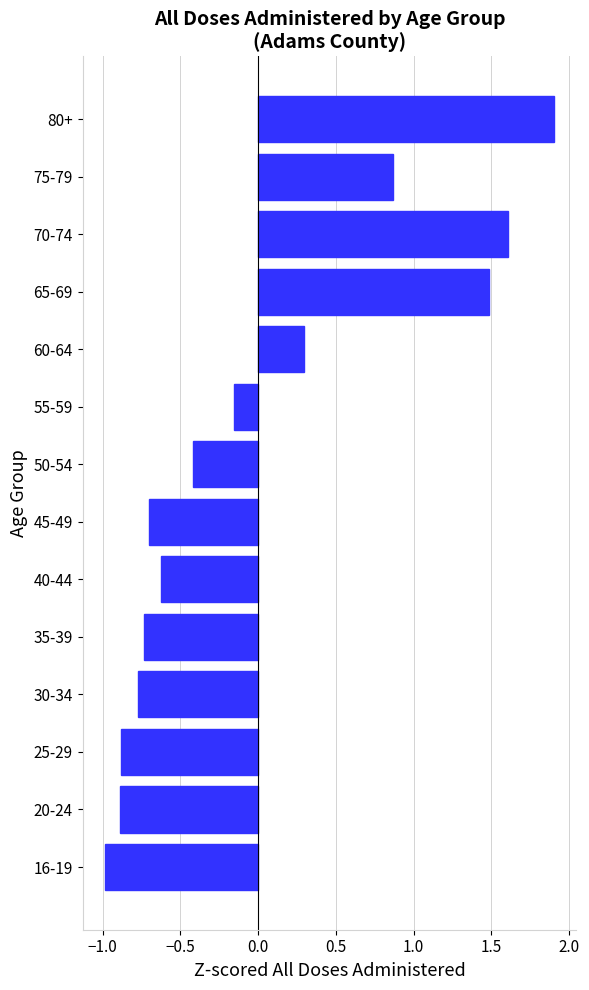

At which category does the chart reach its peak across all series?

80+